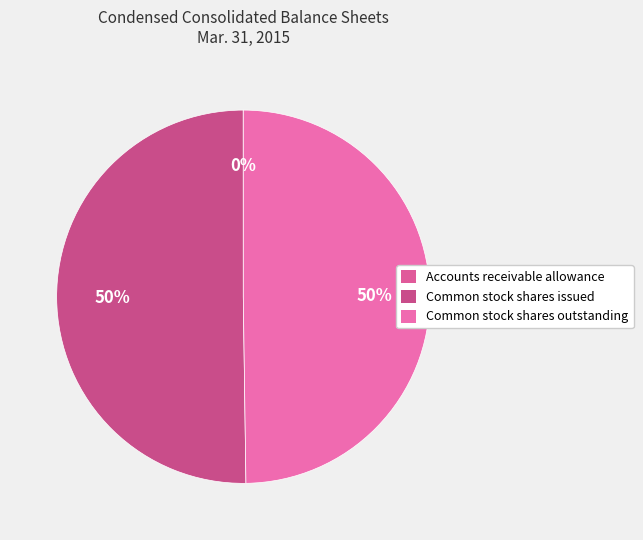

How many segments does this pie chart have?

3